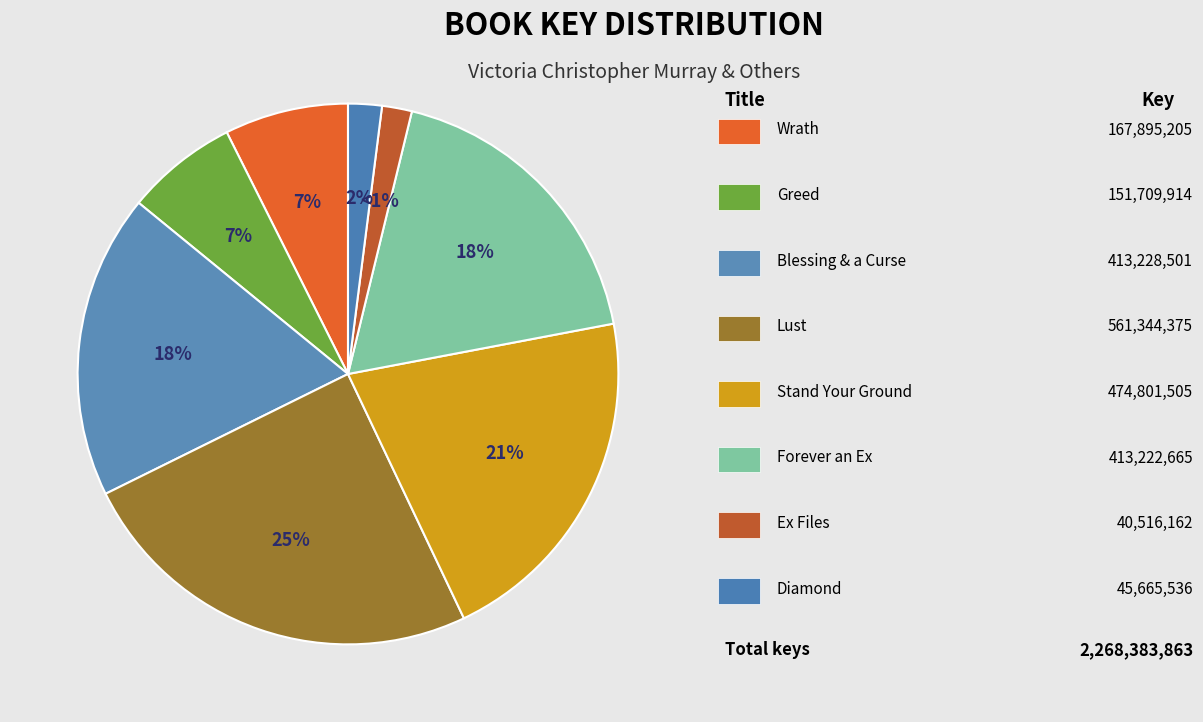

Which slice is the largest?

Lust